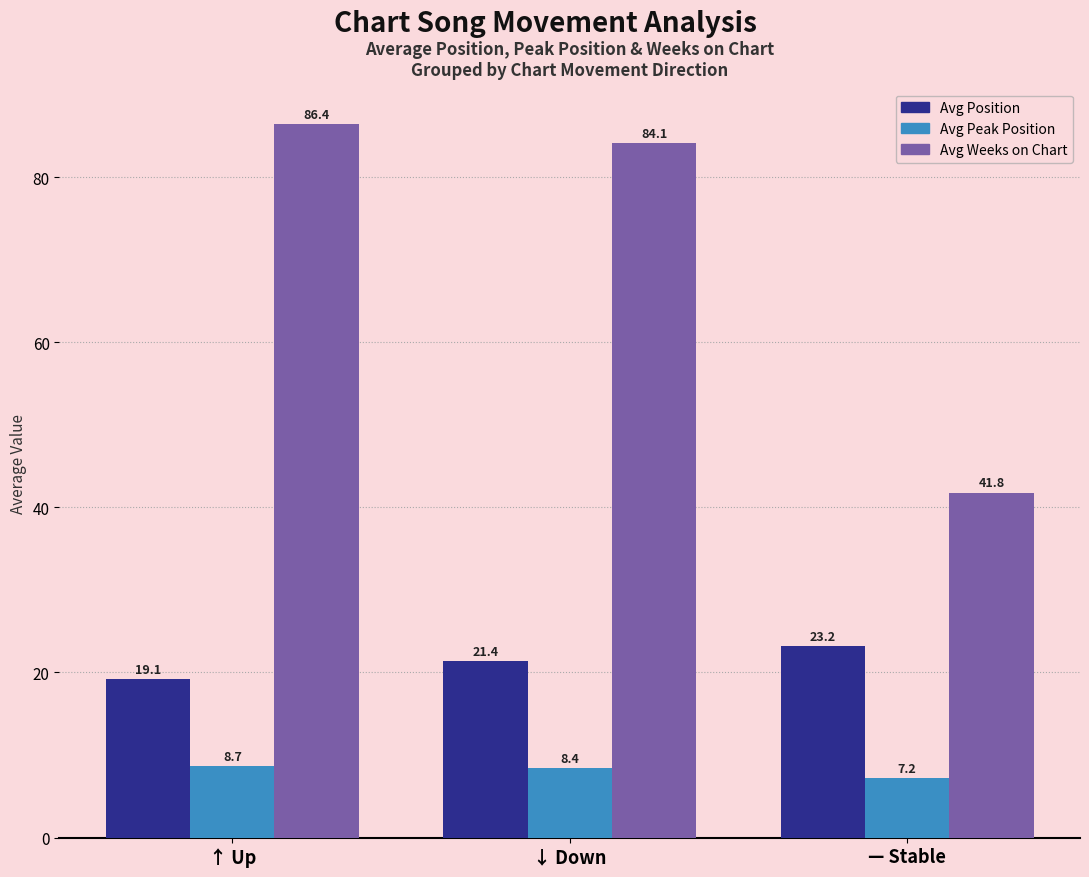

What are all the series names shown in the legend?

Avg Position, Avg Peak Position, Avg Weeks on Chart